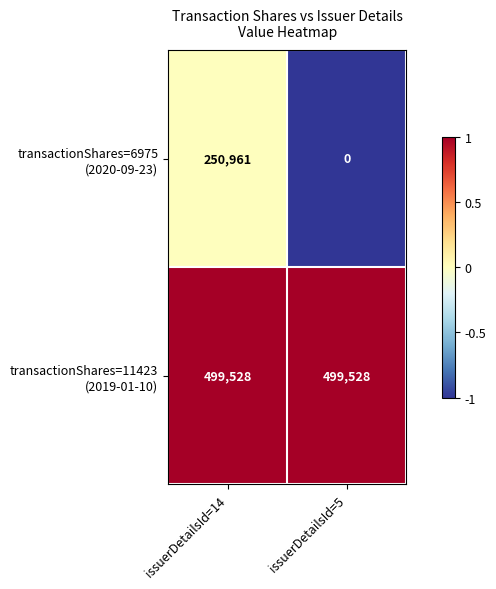

At which category is the sum across all series the highest?

issuerDetailsId=14